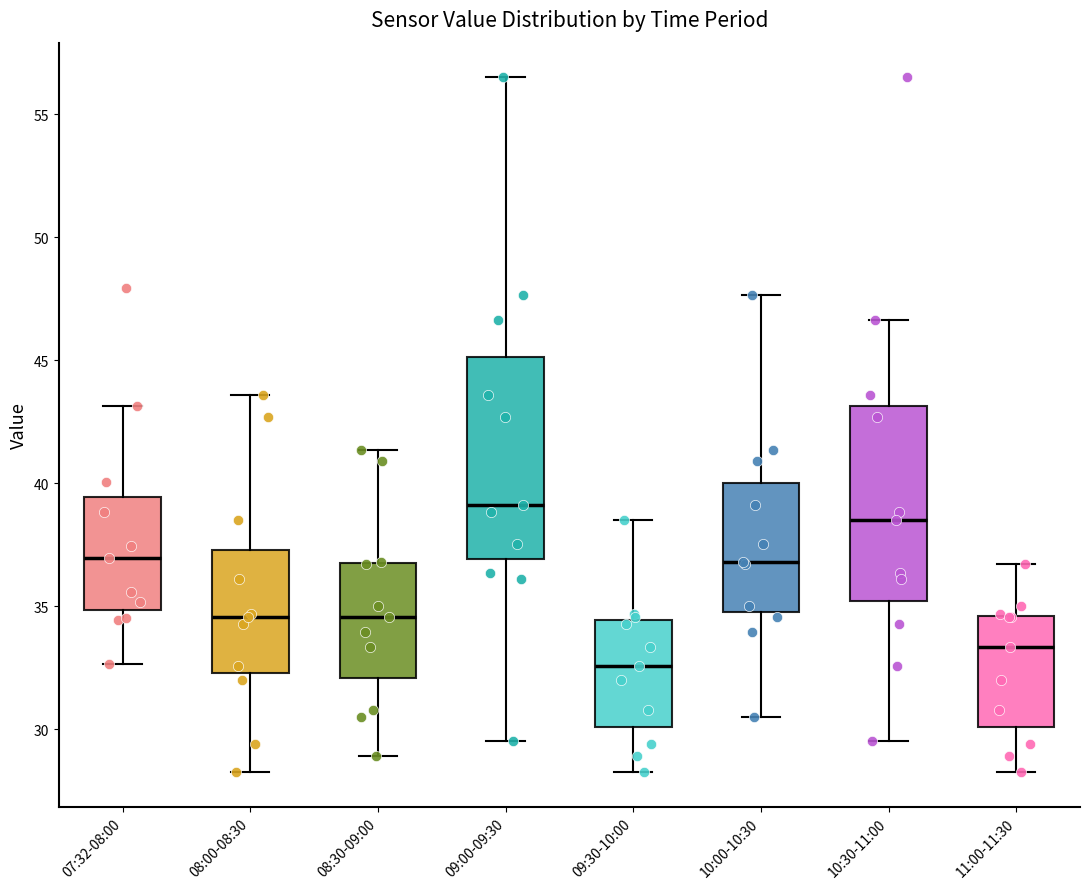

Where is the lower edge of the box for 07:32-08:00 on the y-axis? The values are not printed on the chart, so give them approximately, as read against the axis.

35.0